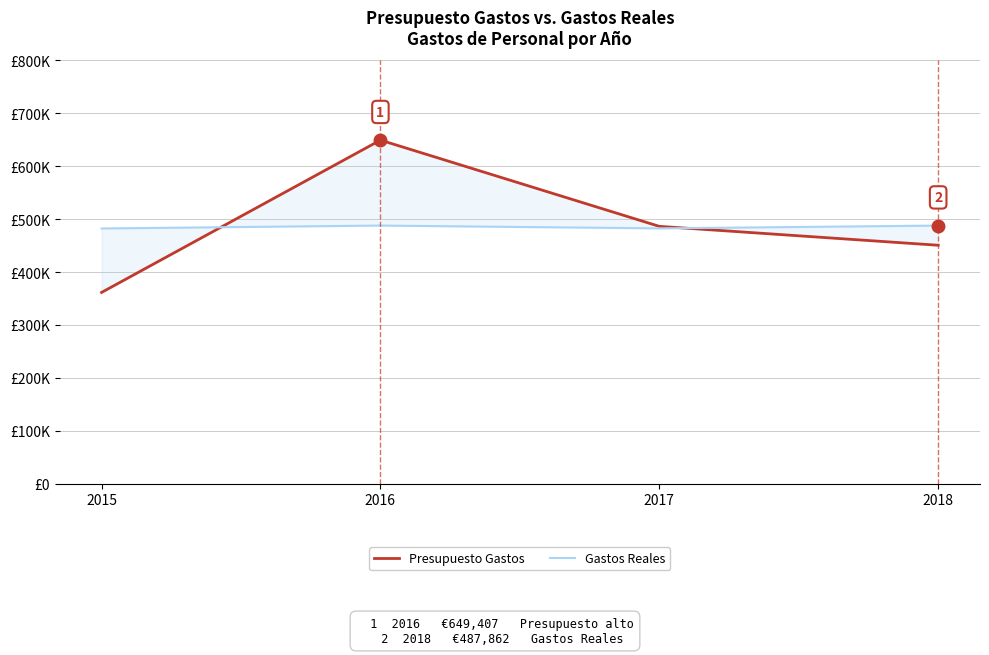

Which series has the largest total across all categories?

Presupuesto Gastos